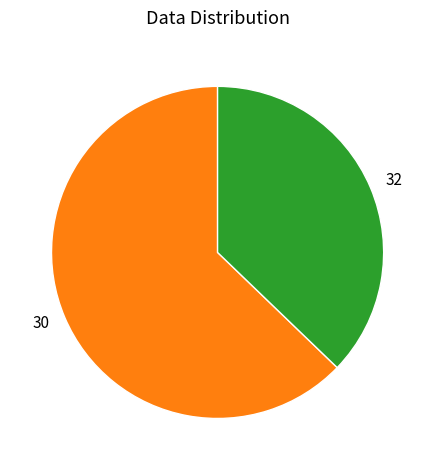

Rank the categories by value from lowest to highest.

32, 30